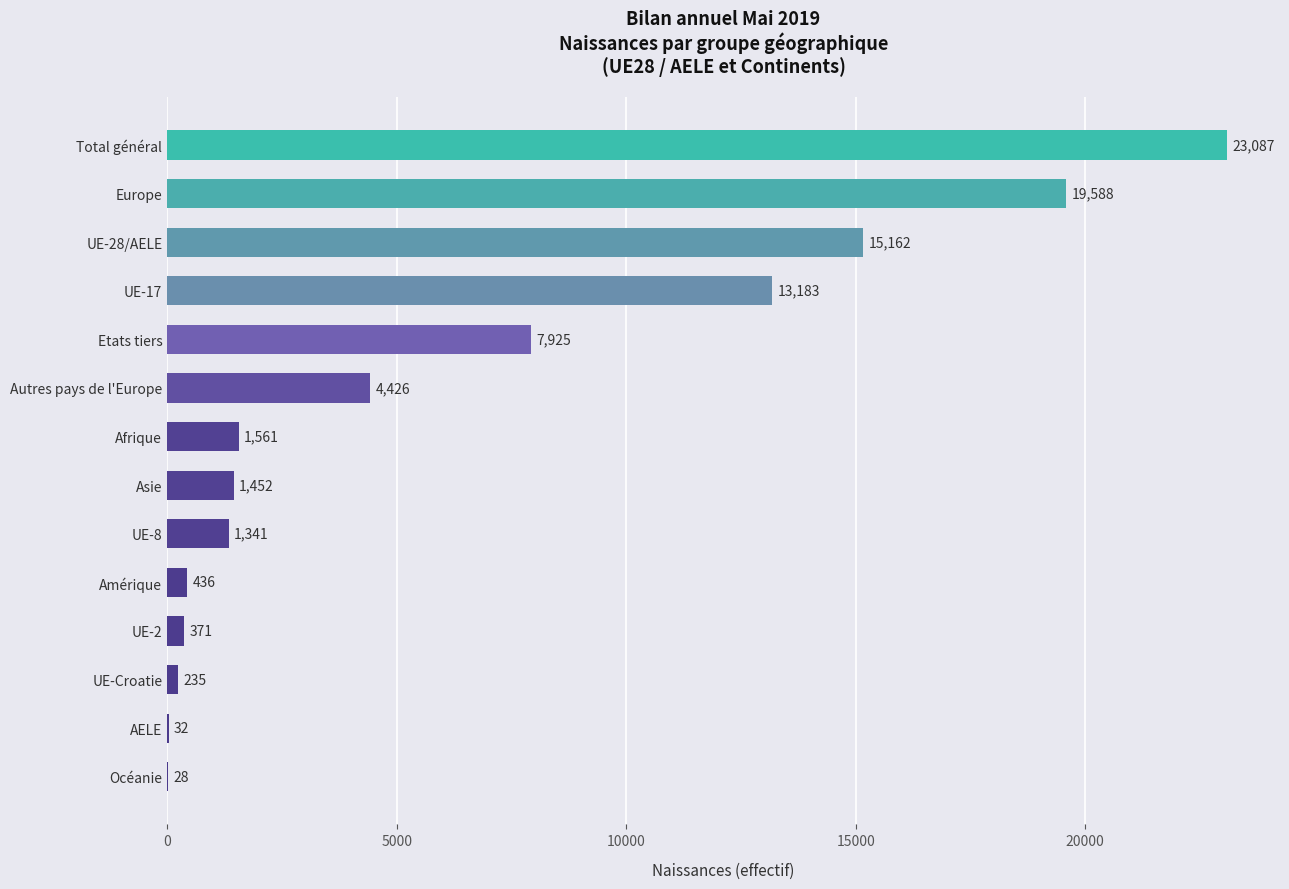

Which label corresponds to the largest value in the chart?

Total général